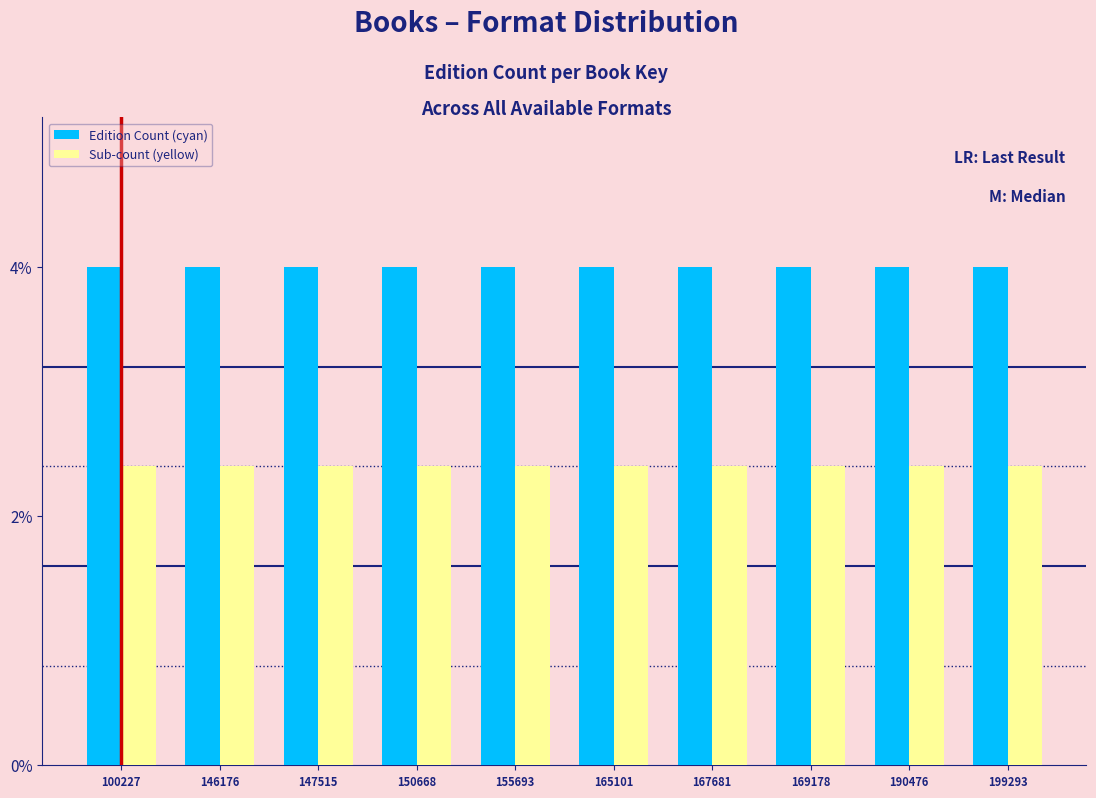

The Edition Count (cyan) series shows 4.0 at 147515. True or false?

True